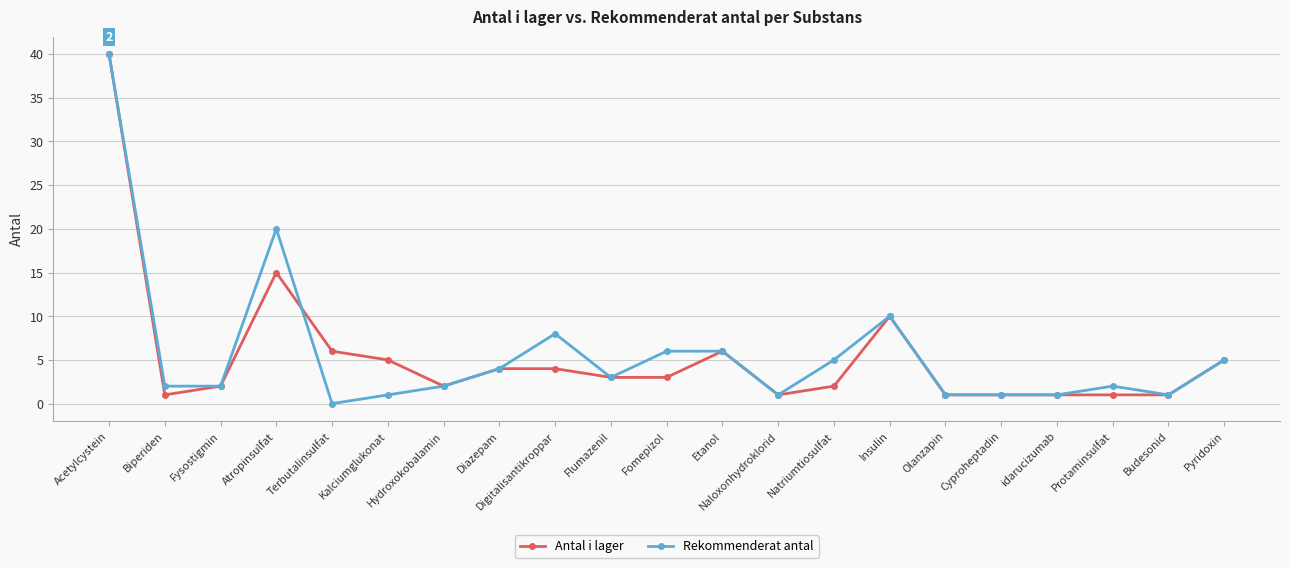

At which category is the sum across all series the highest?

Acetylcystein